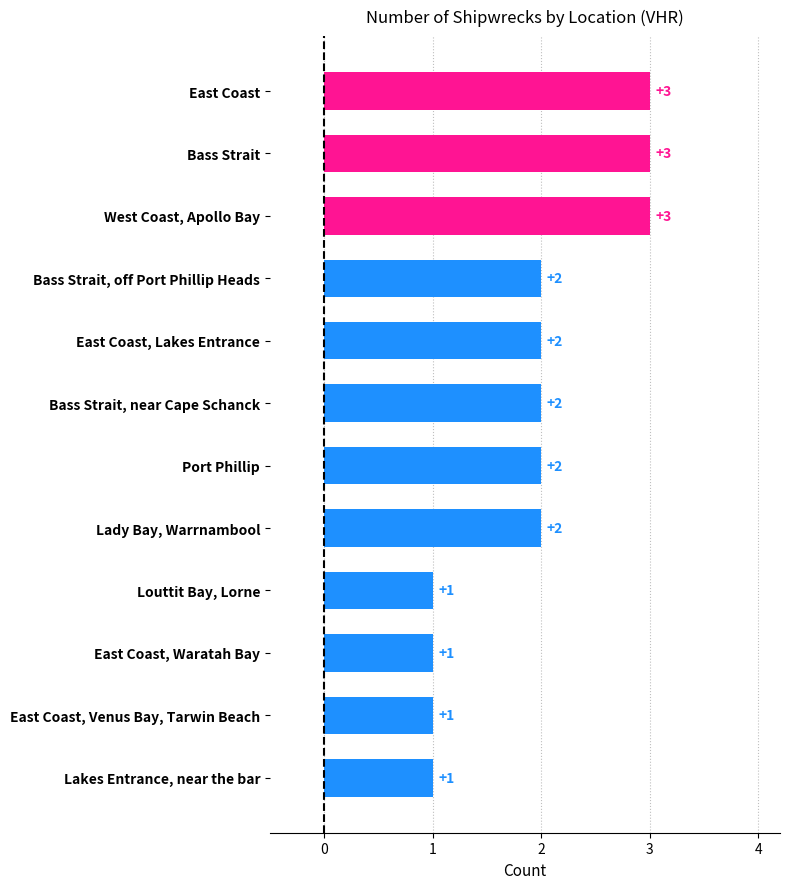

Does the chart contain stacked bars?

No